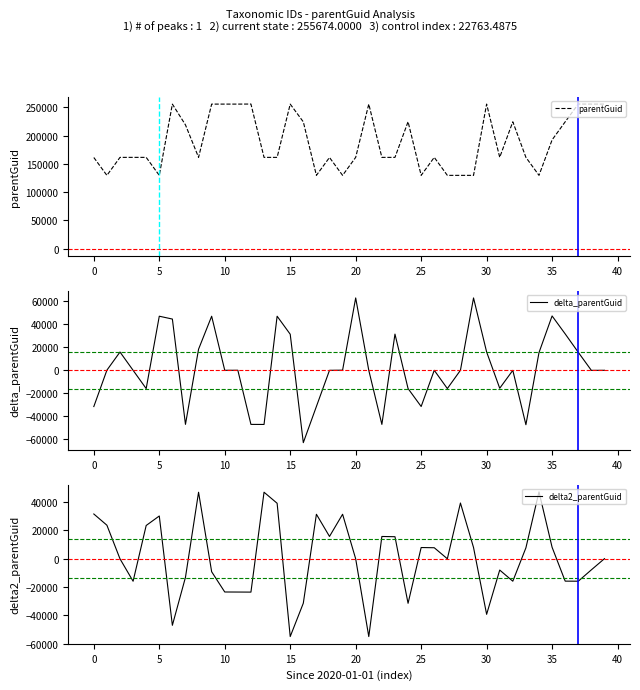

What is the highest value of the delta2_parentGuid series?

47318.8